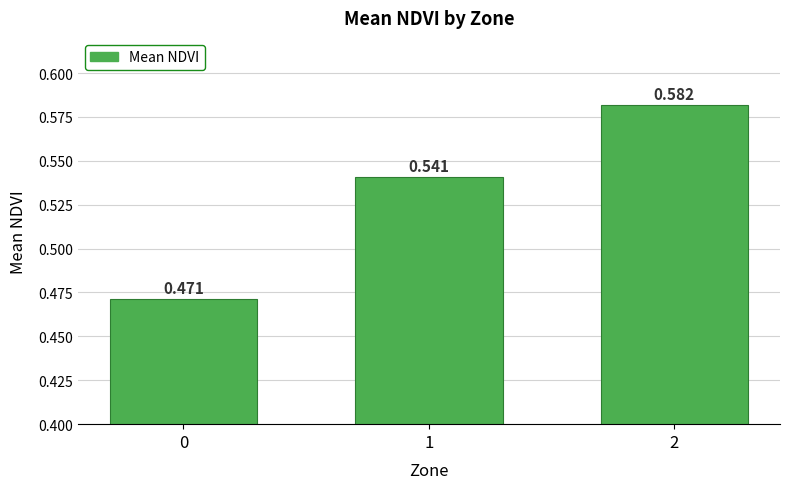

What is the sum of all values?

1.6